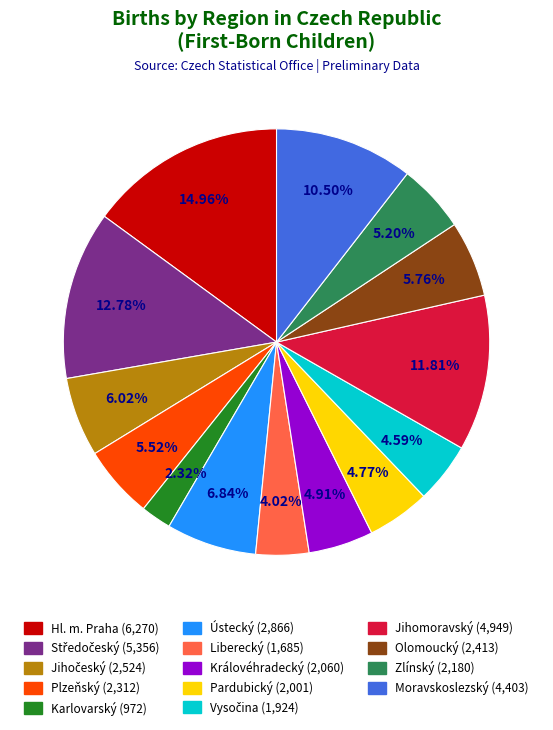

Is there any slice that represents more than half of the pie?

No